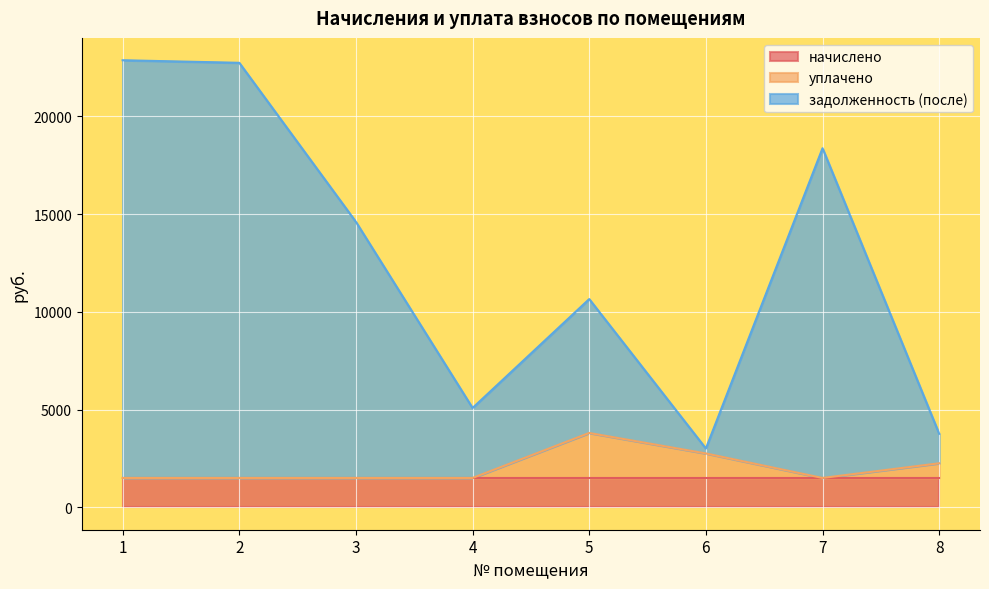

How many categories are shown in the chart?

8